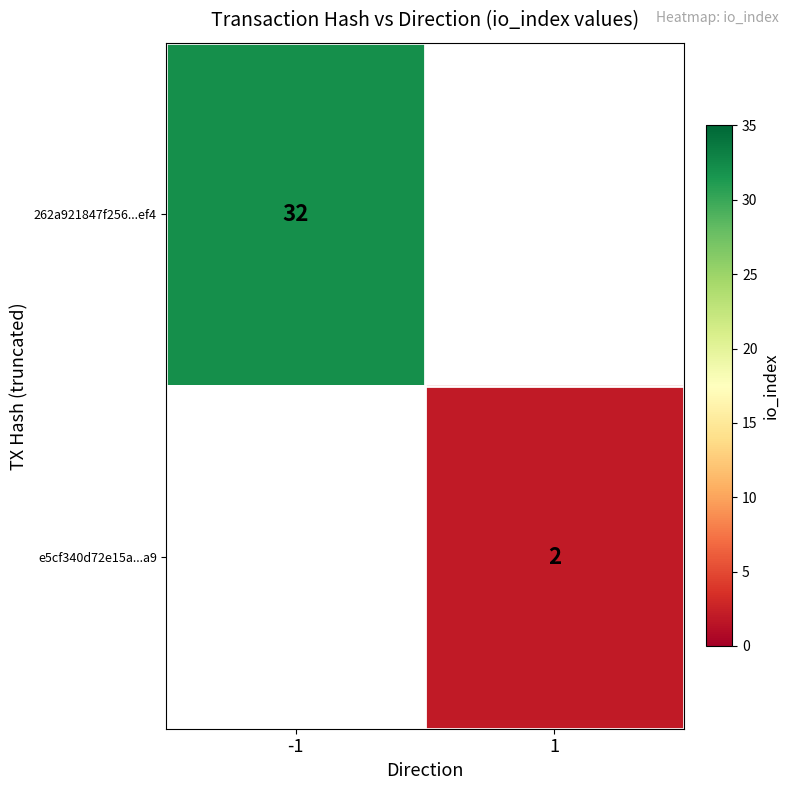

Is it true that e5cf340d72e15a...a9 equals 3.4 at 1?

False